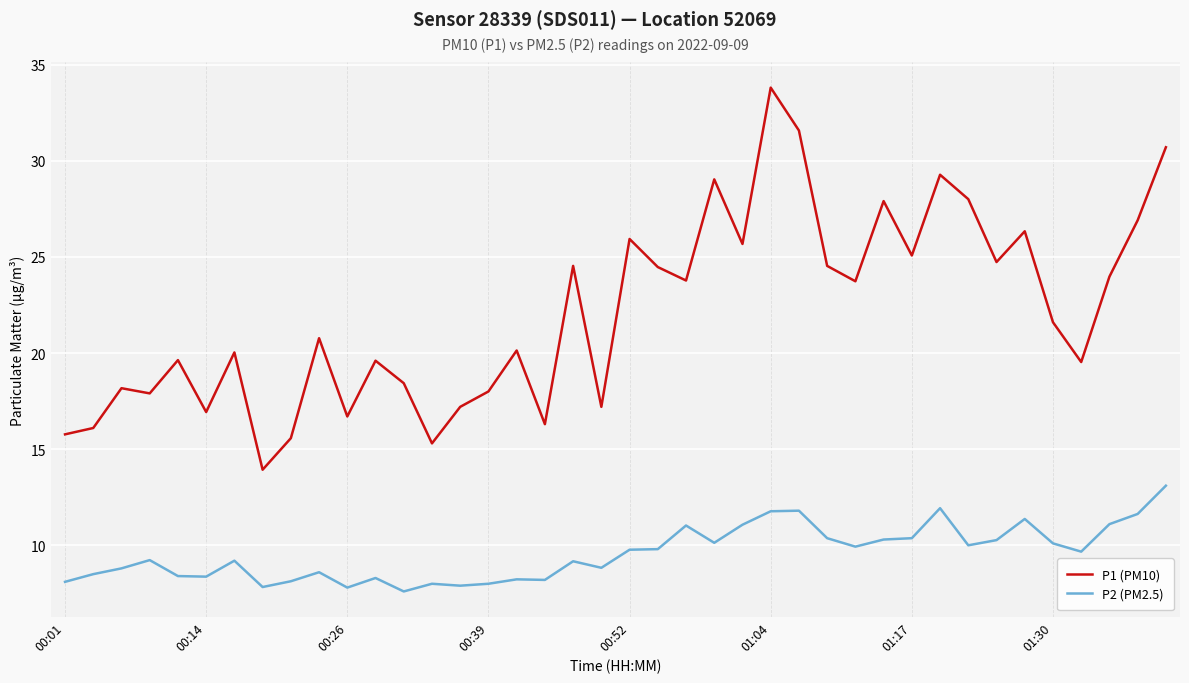

What is the highest value of the P1 (PM10) series?

33.8